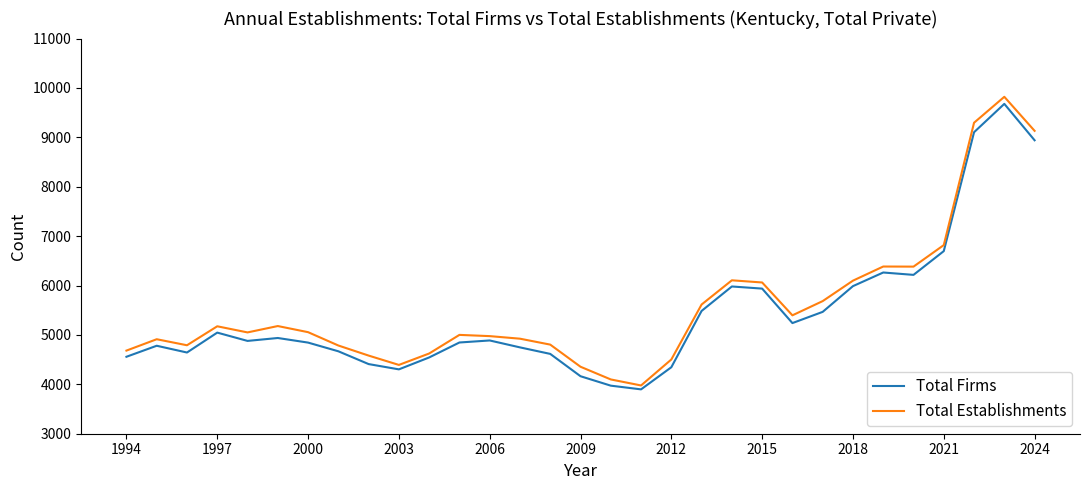

What is the lowest value of the Total Firms series?

3898